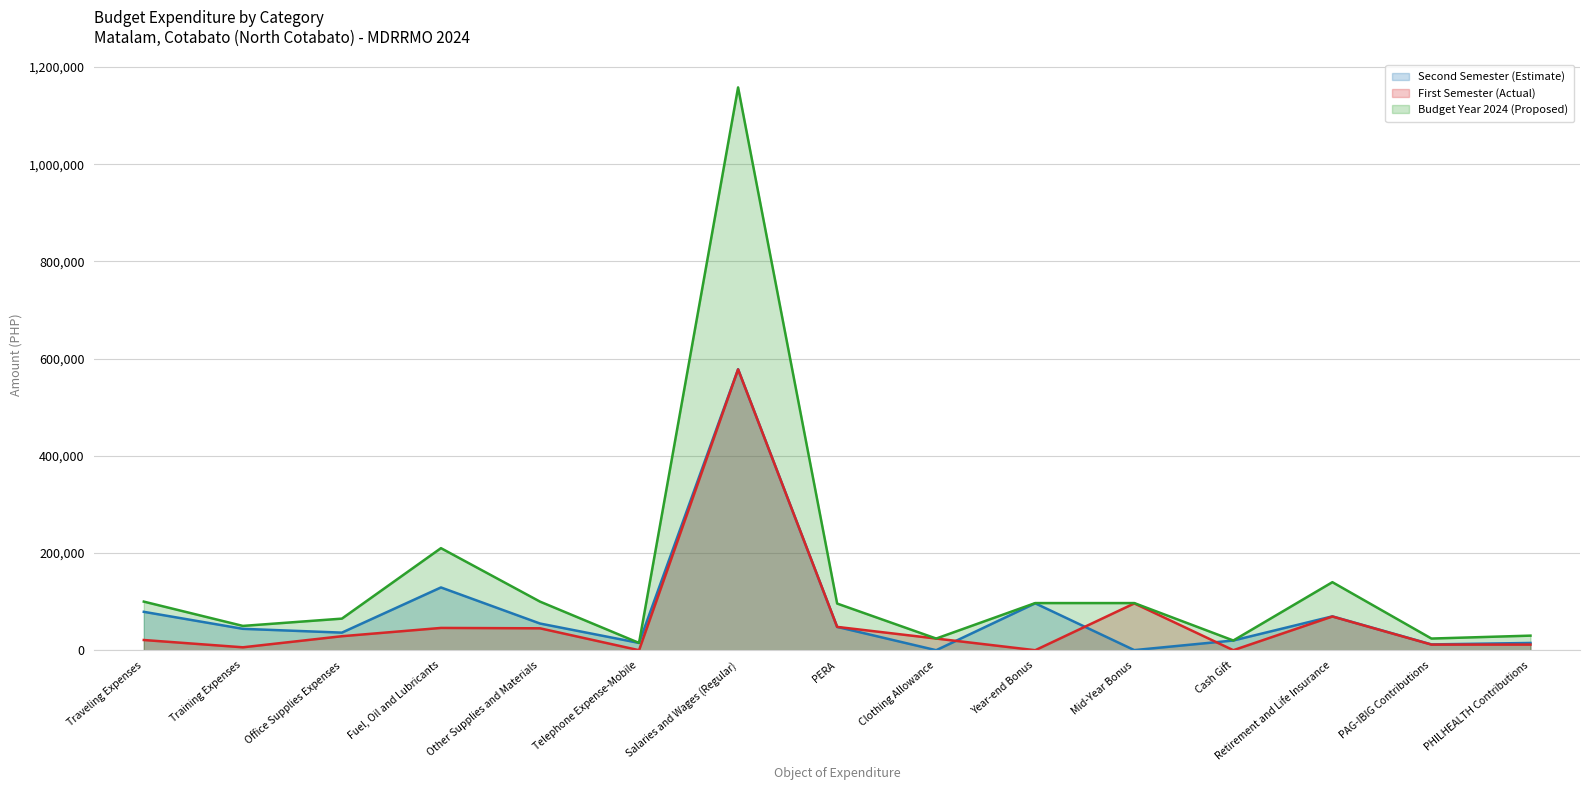

What is the difference between the maximum and second lowest values in the Budget Year 2024 (Proposed) series?

1138000